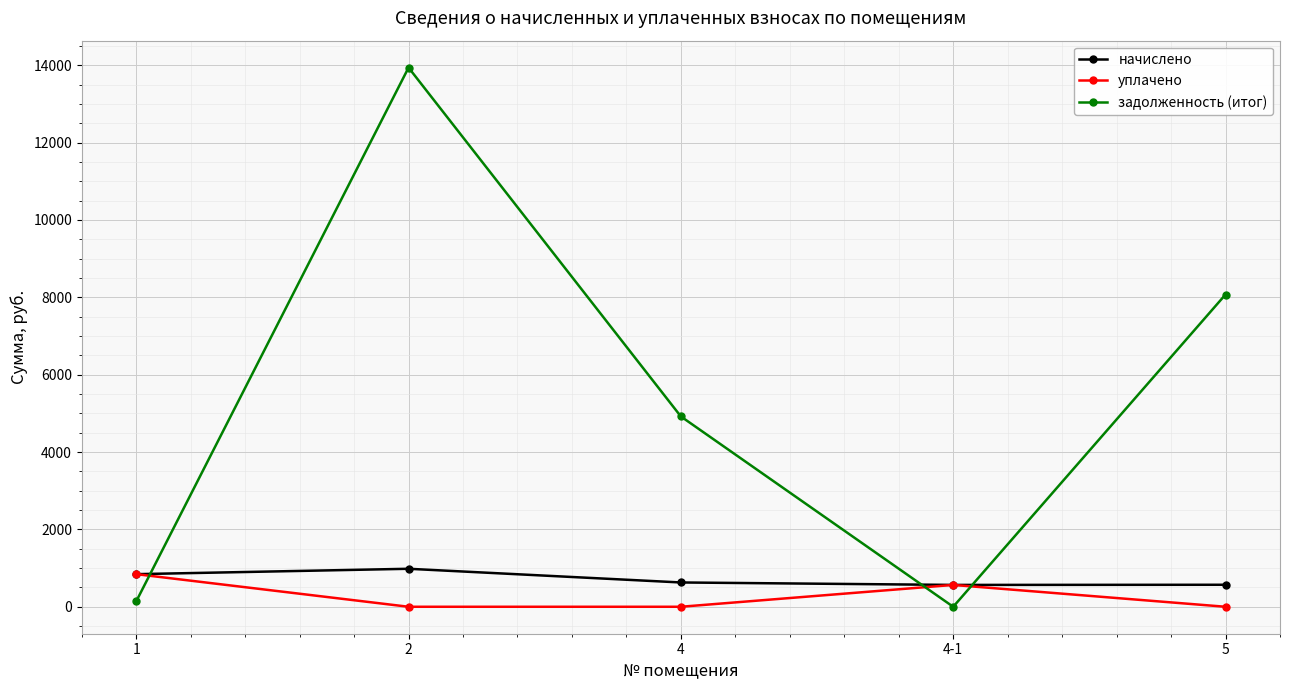

What is the sum of all уплачено values?

1407.7